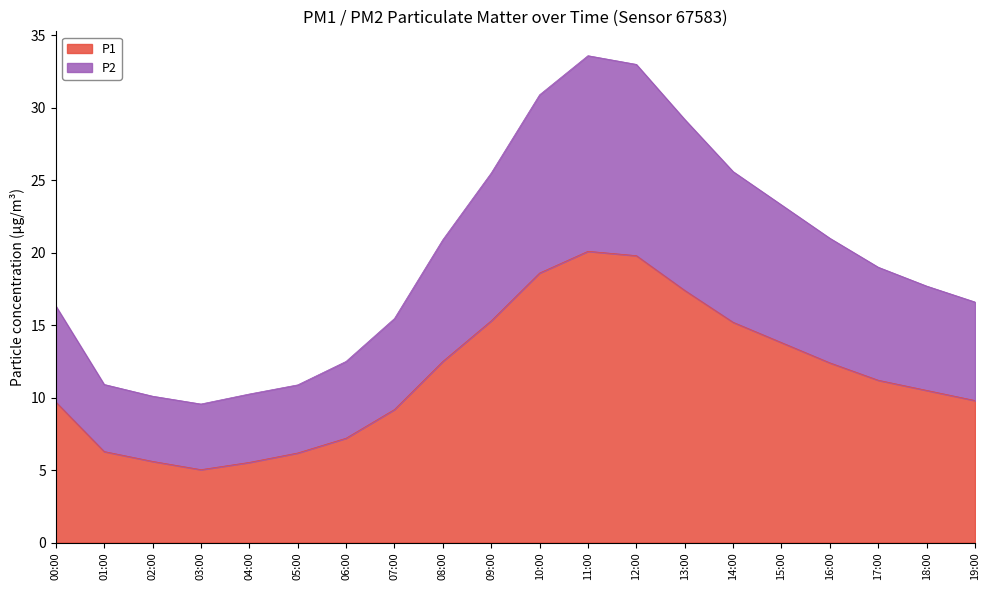

What is the difference between the maximum and minimum values in the P1 series?

15.1